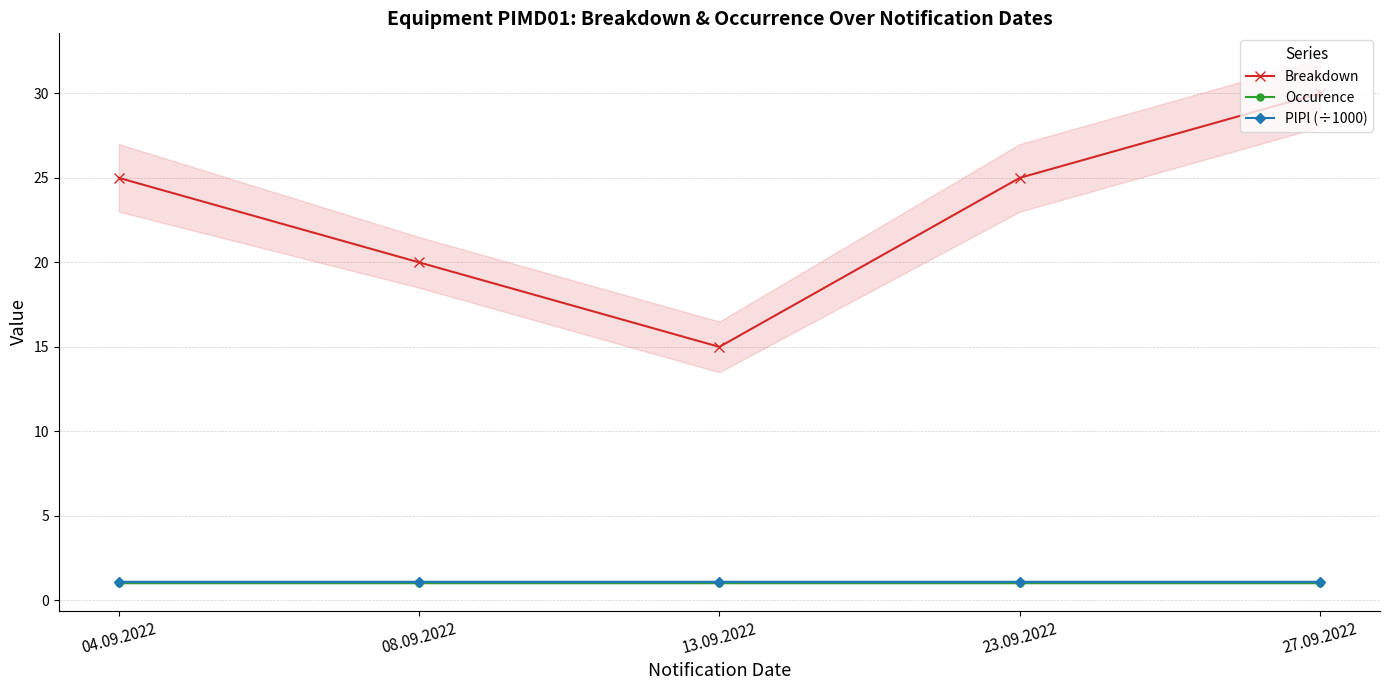

Rank the series by their maximum value, from lowest to highest.

Occurence, PlPl (÷1000), Breakdown